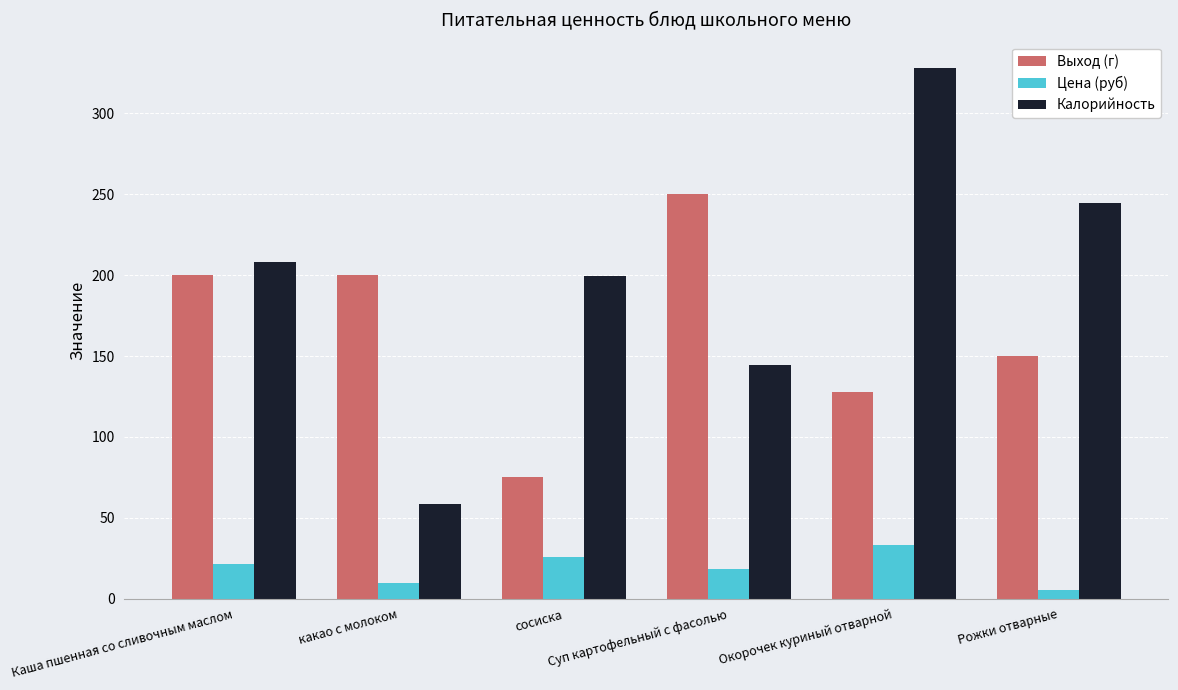

What is the greatest value displayed?

328.0